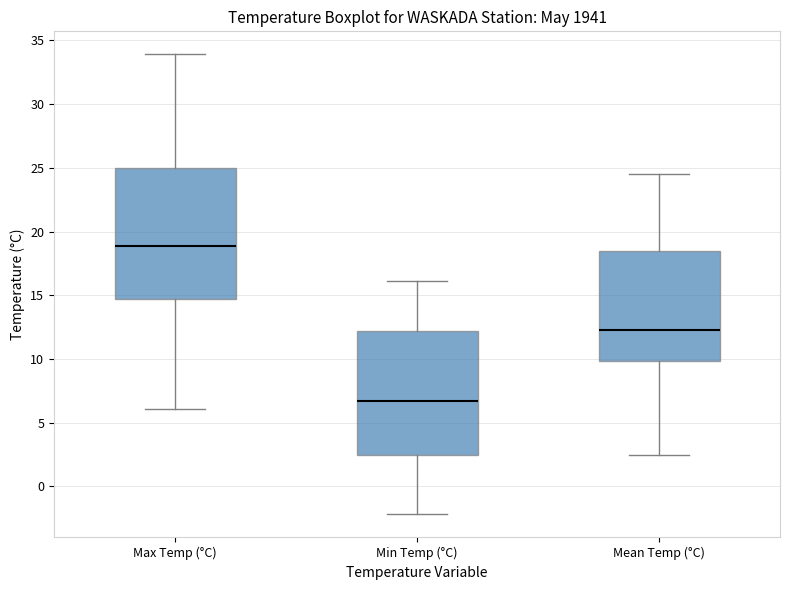

Where does the lower whisker of the box for Max Temp (°C) end on the y-axis? The values are not printed on the chart, so give them approximately, as read against the axis.

6.0